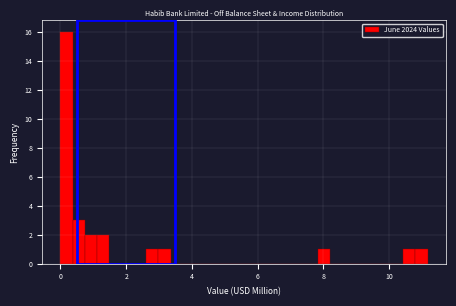

Read against the x-axis, roughly where is the centre of the tallest bar?

0.2